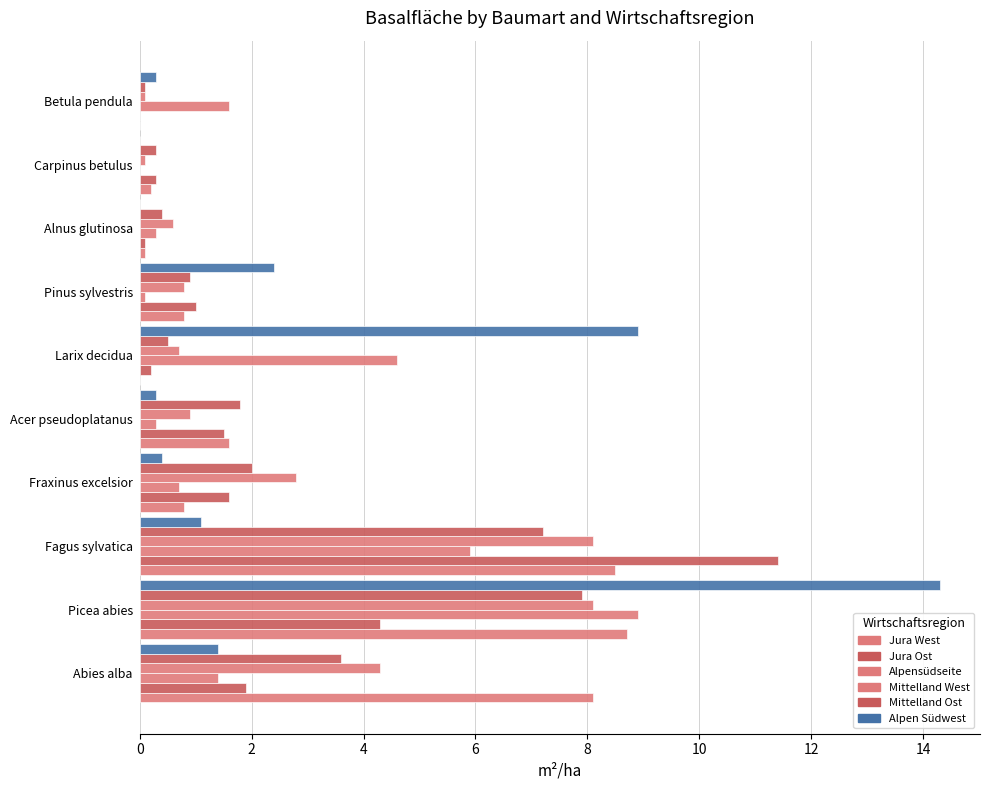

How many data points does each series have?

10